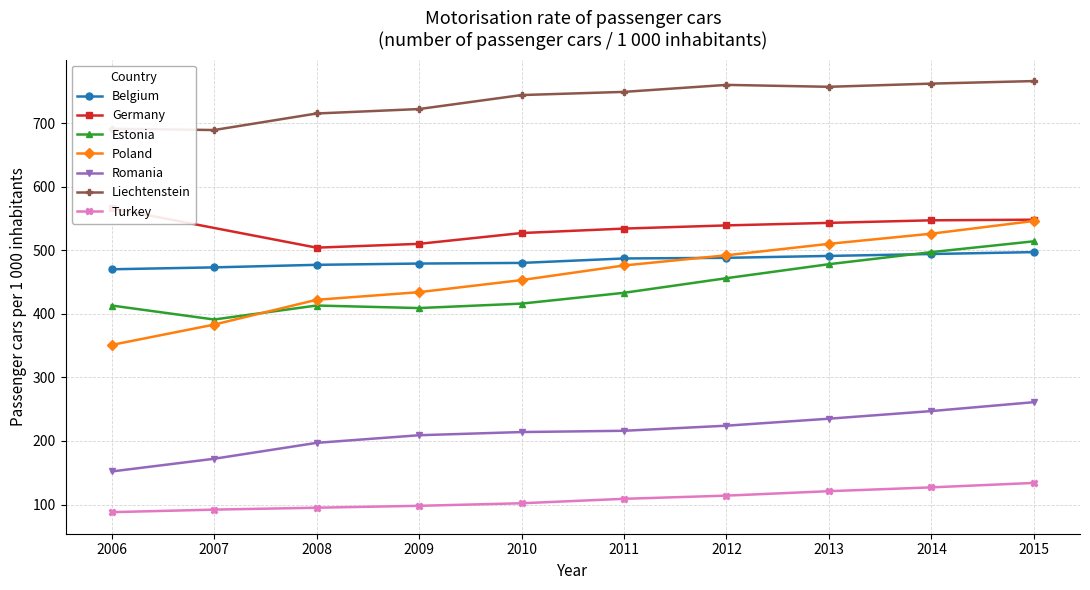

What is the difference between the maximum and minimum values in the 2010 series?

642